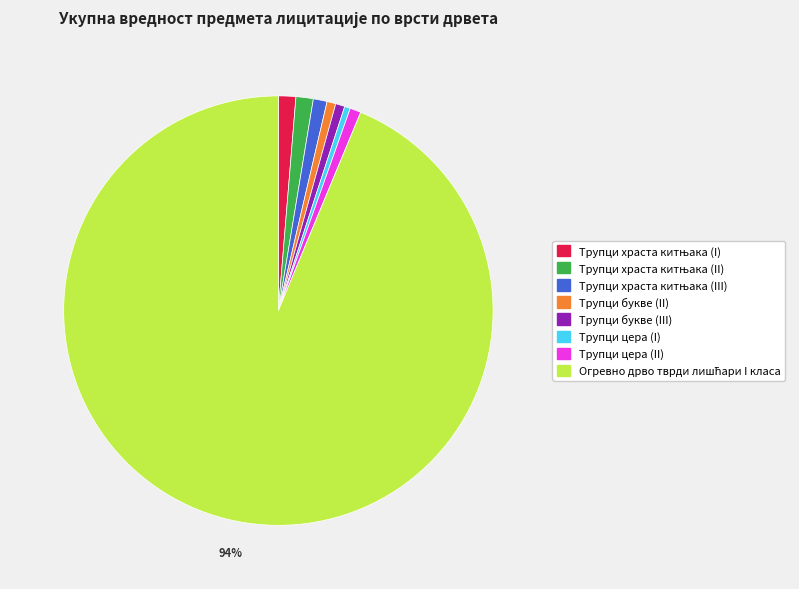

The Трупци цера (I) slice represents 0% of the pie. True or false?

True